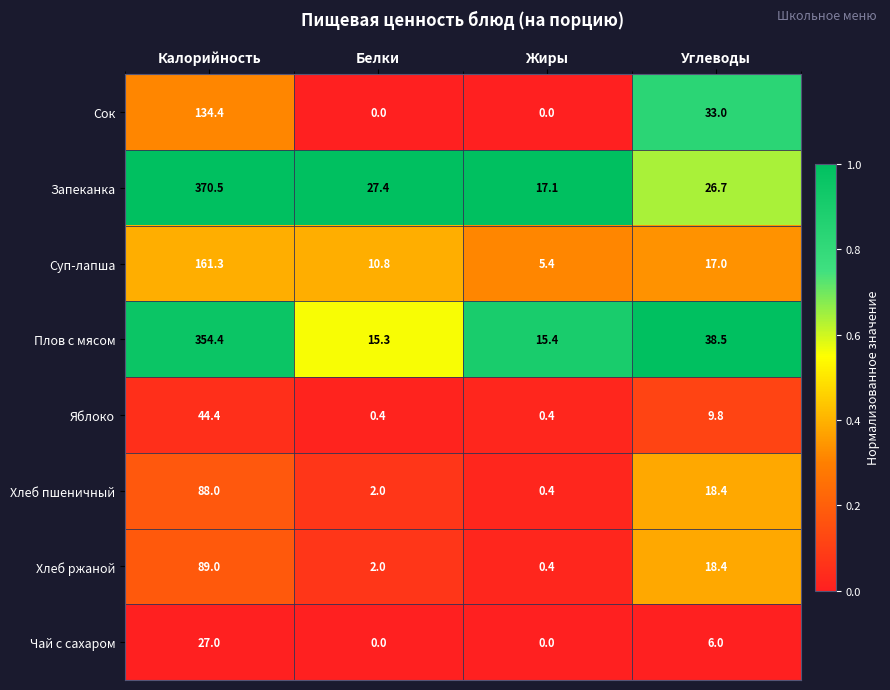

What is the total value across all series at Белки?

57.9